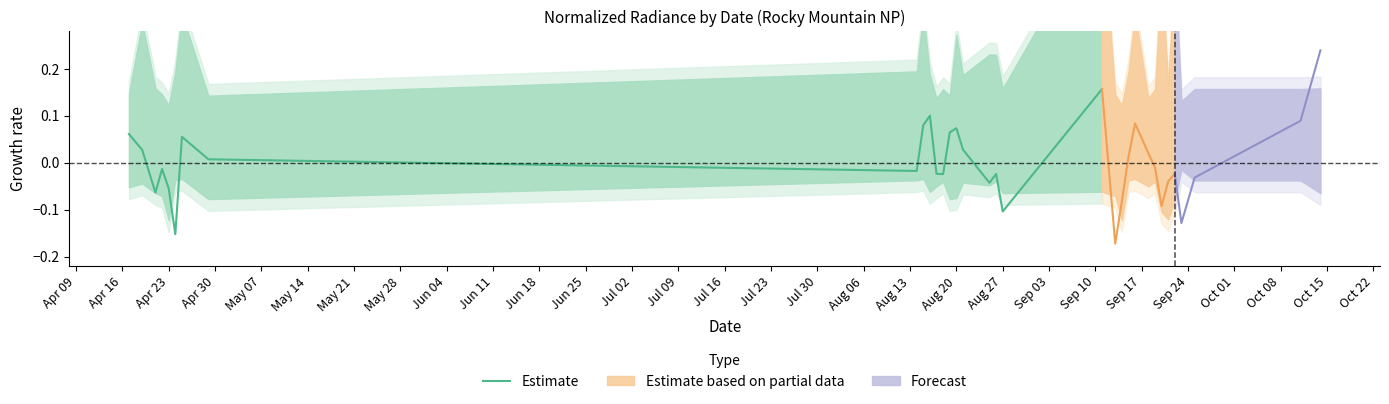

True or false: the data shows 0.0 at Jul 23.

True